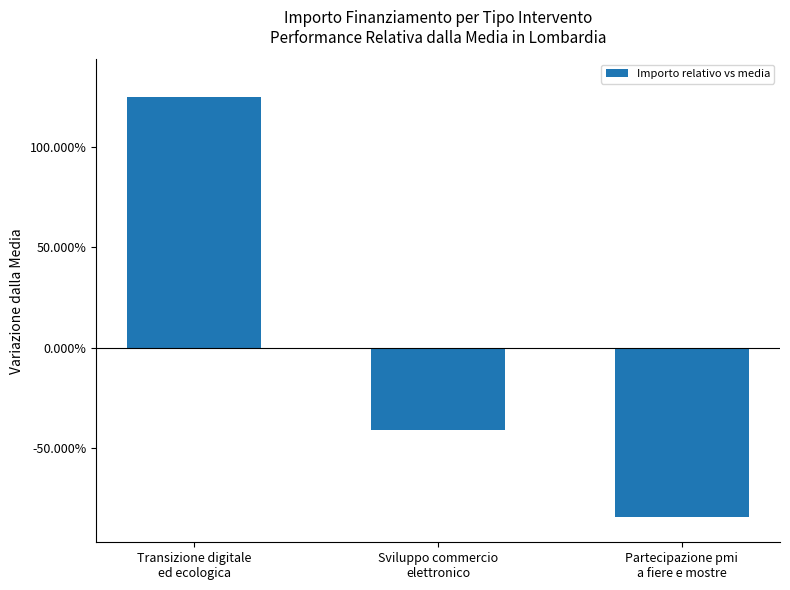

Rank the categories by value from highest to lowest.

Transizione digitale
ed ecologica, Sviluppo commercio
elettronico, Partecipazione pmi
a fiere e mostre